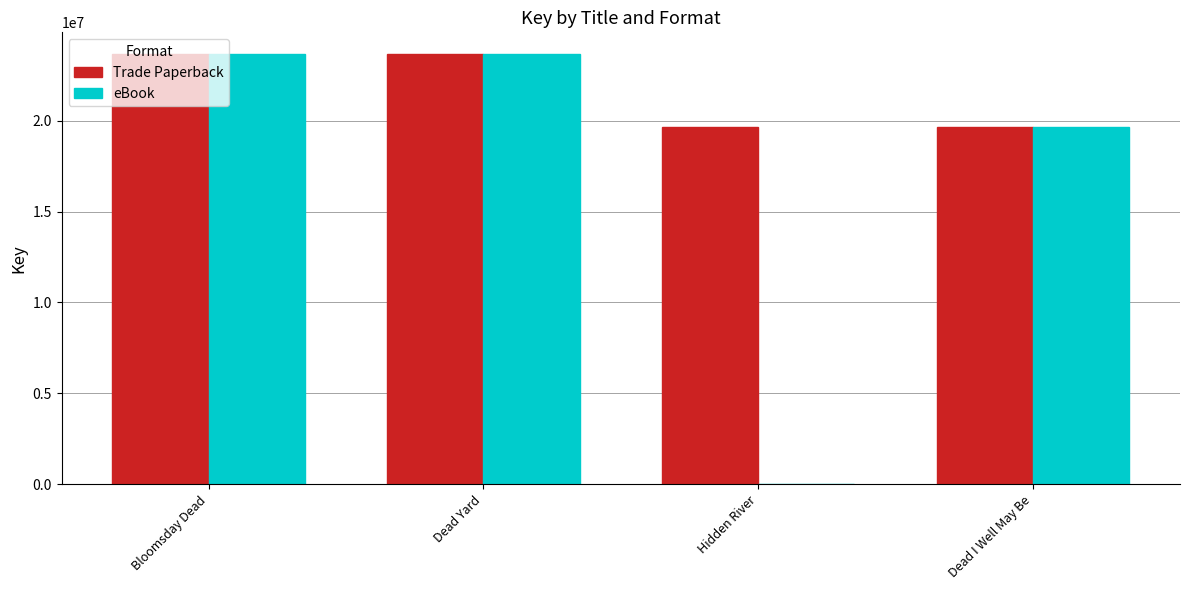

What is the maximum value shown in the chart?

23669535